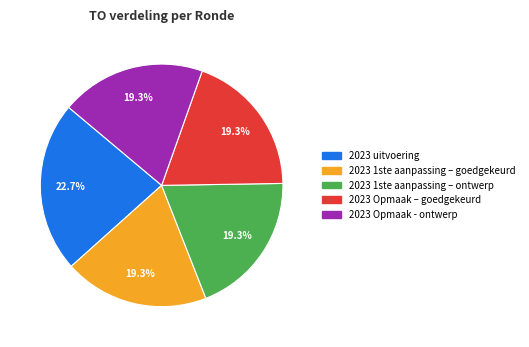

To the nearest percent, what is the combined percentage of 2023 1ste aanpassing – ontwerp and 2023 Opmaak – goedgekeurd?

39%